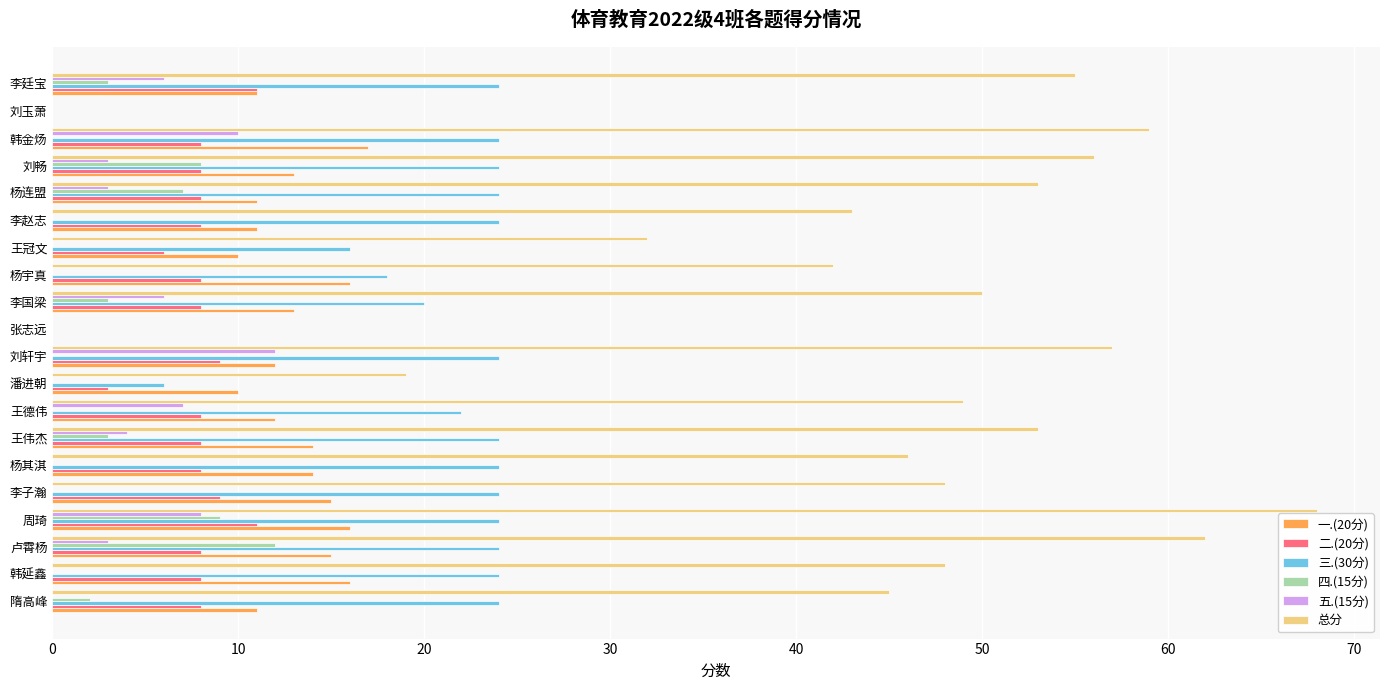

Is the value of 三.(30分) at 李赵志 greater than the value of 四.(15分) at 王德伟?

Yes